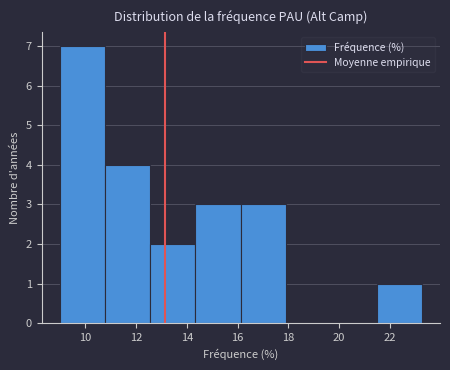

What is the height of the bar covering 21.4 to 23.2 on the x-axis? Neither the bar edges nor the heights are printed on the chart, so give them approximately, as read against the axes.

1